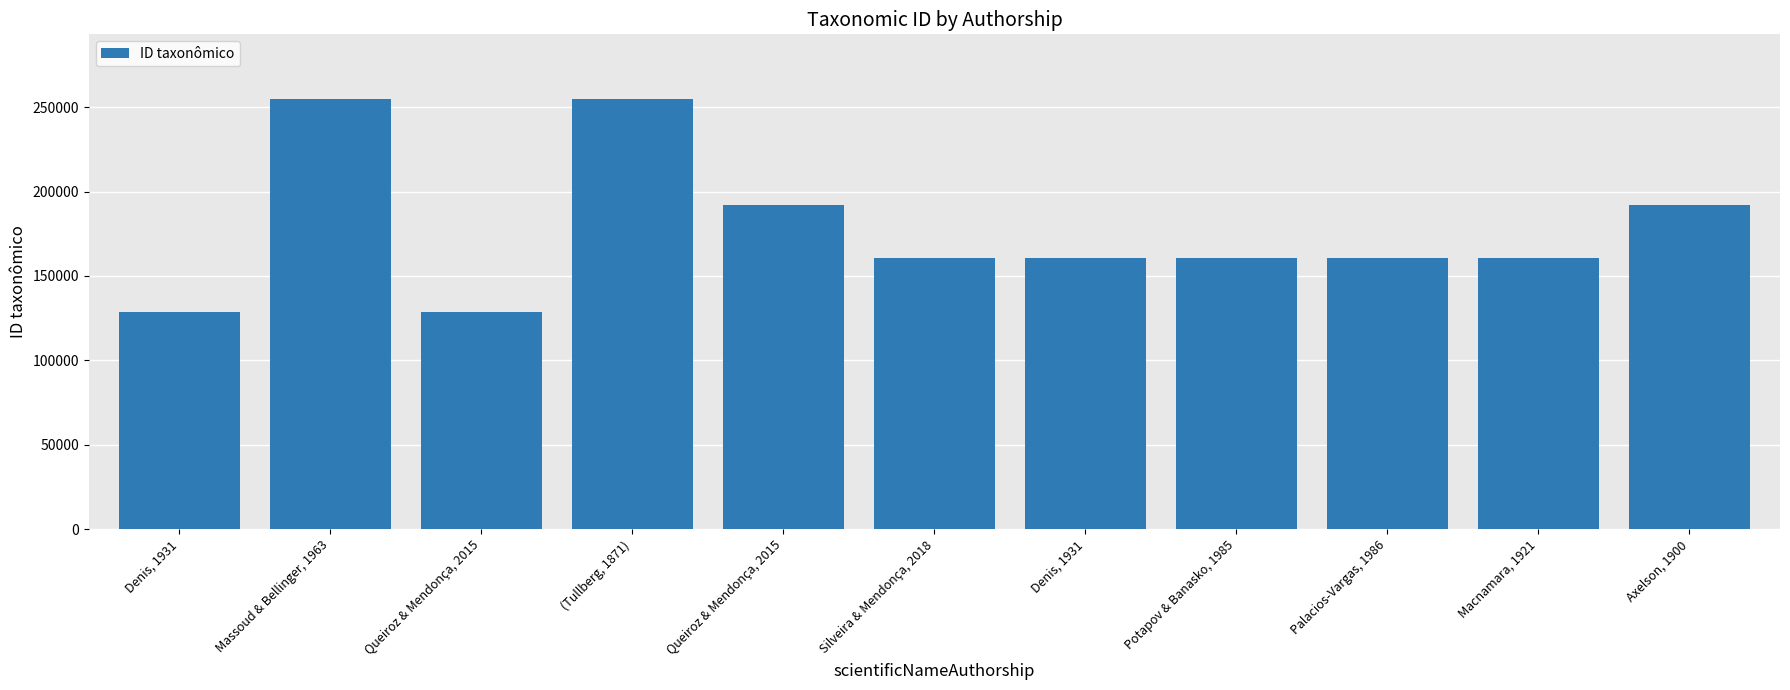

Are the bars horizontal?

No